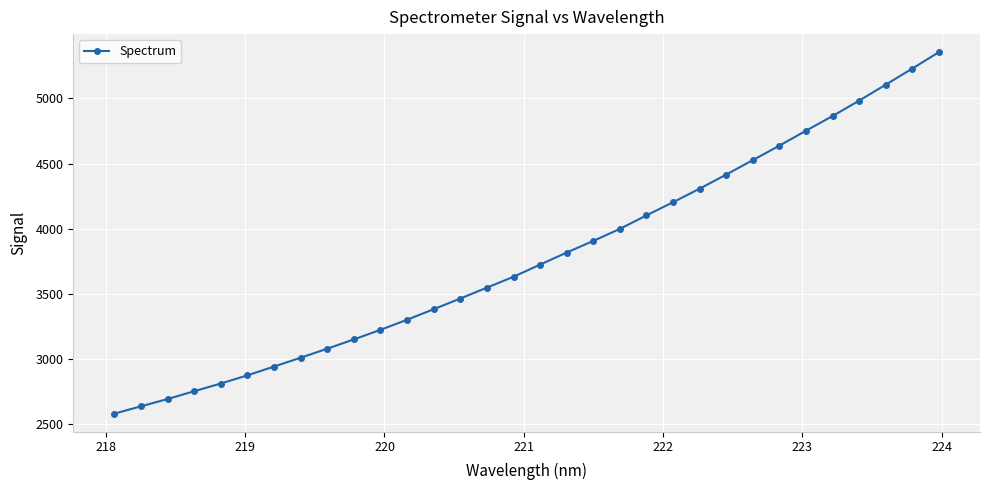

What is the value of the 23rd point from the left?

4308.1